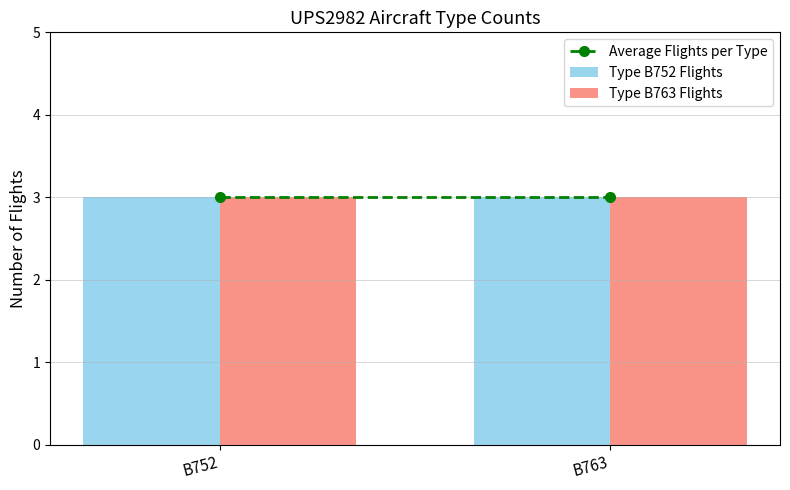

The B763 series shows 3 at 1. True or false?

True